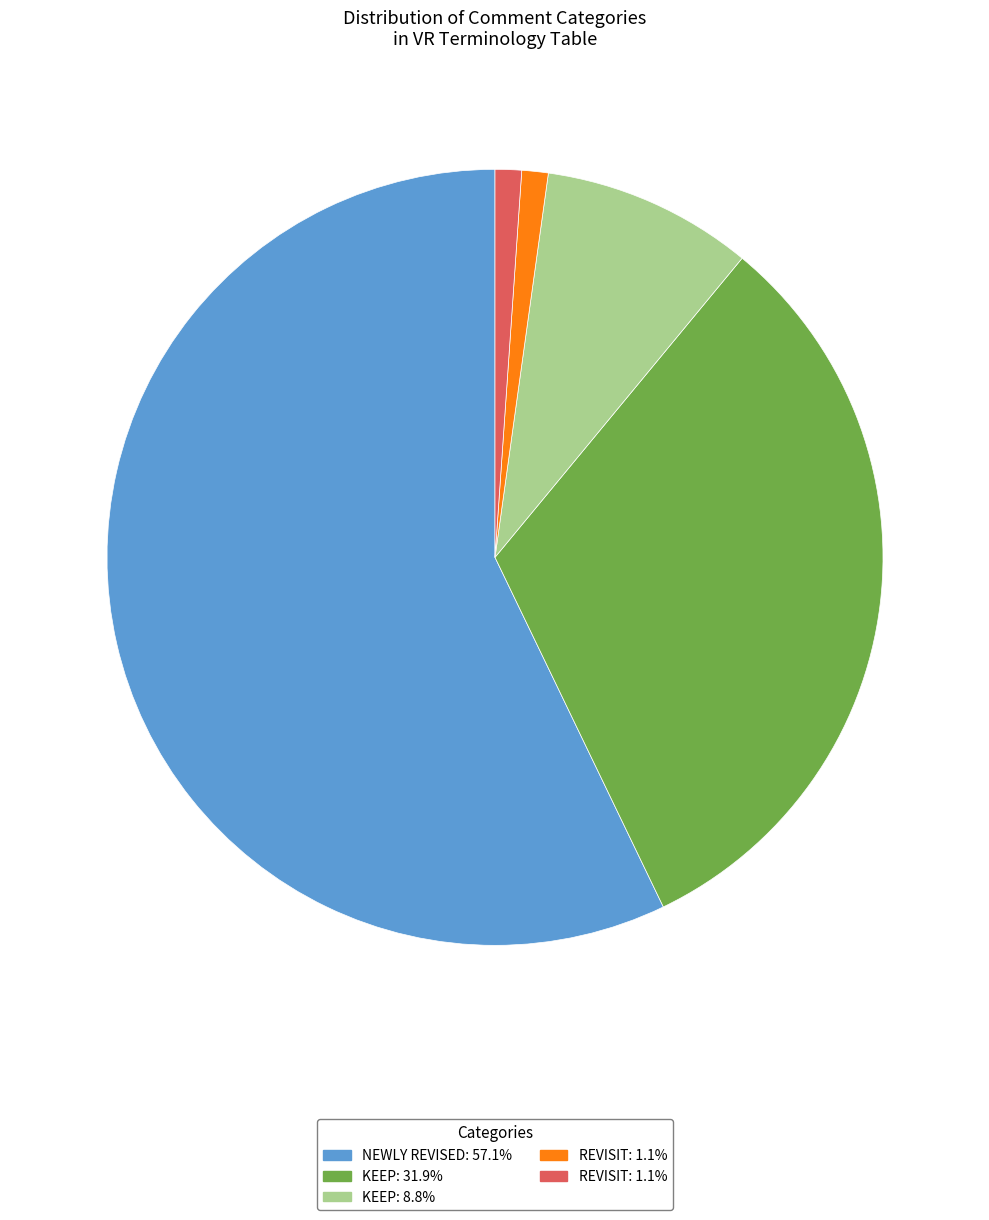

Does any single category account for the majority?

Yes